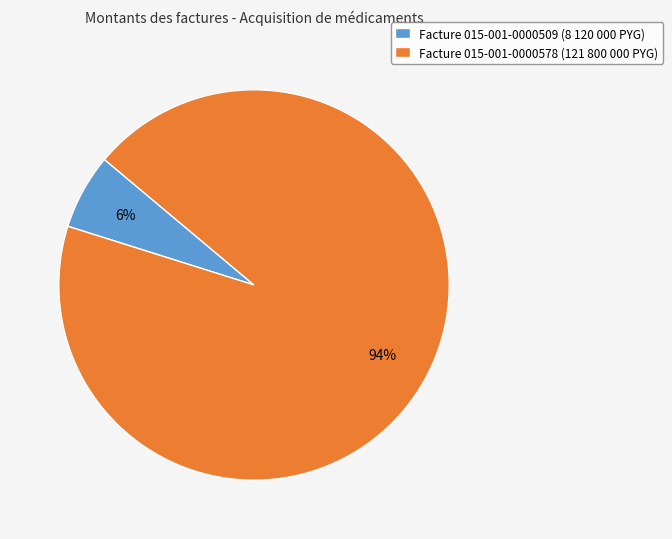

Which has a higher value, Facture 015-001-0000509 (8 120 000 PYG) or Facture 015-001-0000578 (121 800 000 PYG)?

Facture 015-001-0000578 (121 800 000 PYG)